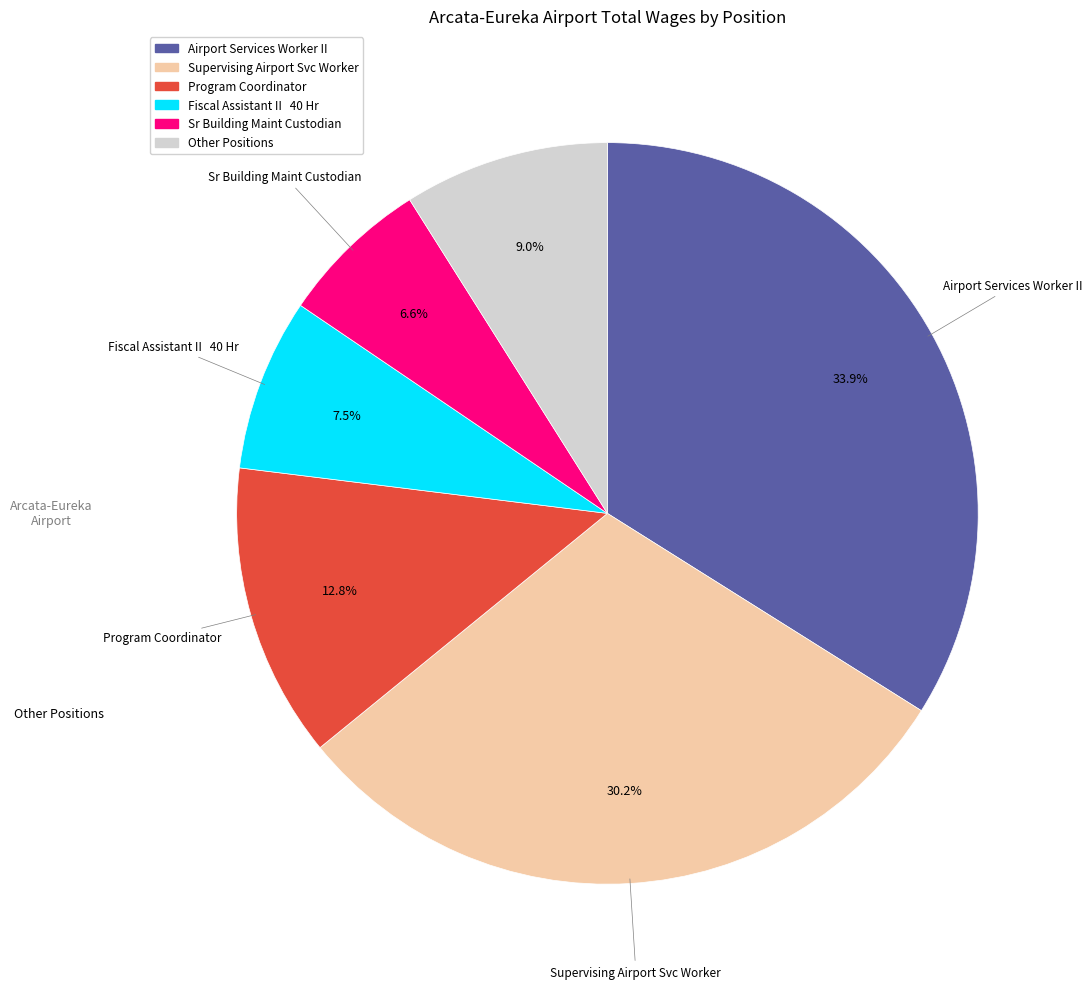

Is there a majority slice in this chart?

No